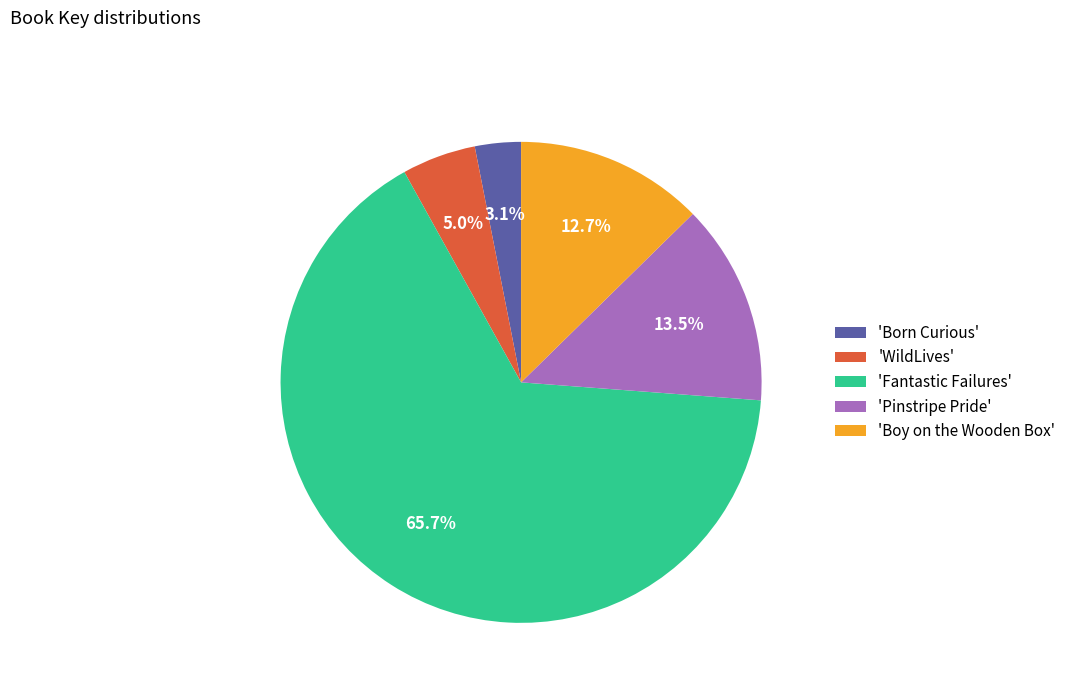

Is 'Fantastic Failures' the majority of the pie?

Yes